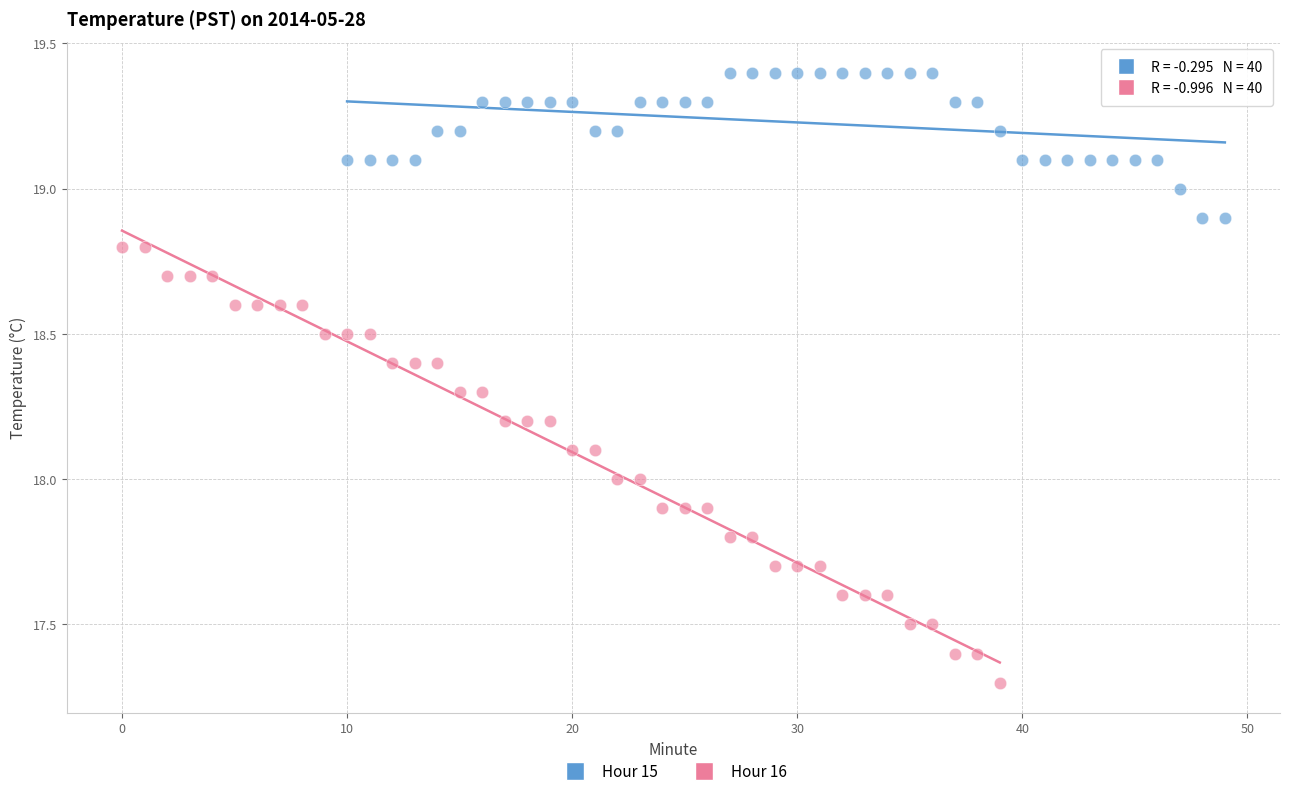

Which series has the largest Y range (max minus min)?

Hour 16